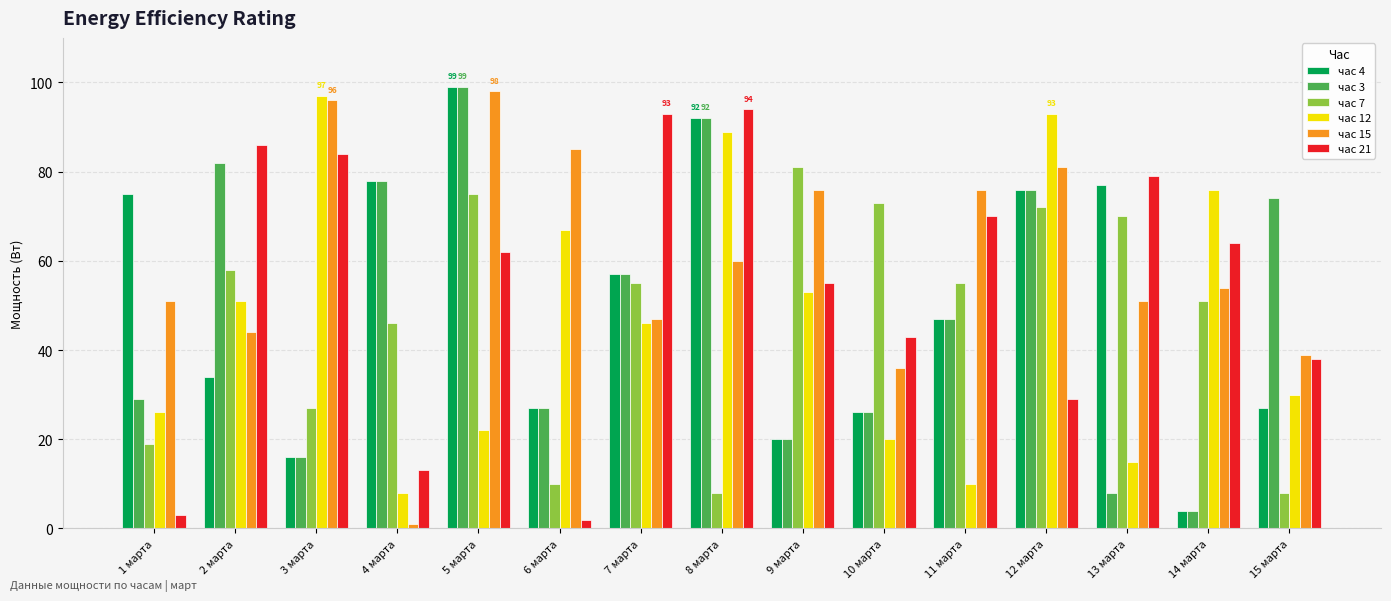

Reading right to left, list all the values displayed in this chart.

час 4: 27	4	77	76	47	26	20	92	57	27	99	78	16	34	75
час 3: 74	4	8	76	47	26	20	92	57	27	99	78	16	82	29
час 7: 8	51	70	72	55	73	81	8	55	10	75	46	27	58	19
час 12: 30	76	15	93	10	20	53	89	46	67	22	8	97	51	26
час 15: 39	54	51	81	76	36	76	60	47	85	98	1	96	44	51
час 21: 38	64	79	29	70	43	55	94	93	2	62	13	84	86	3